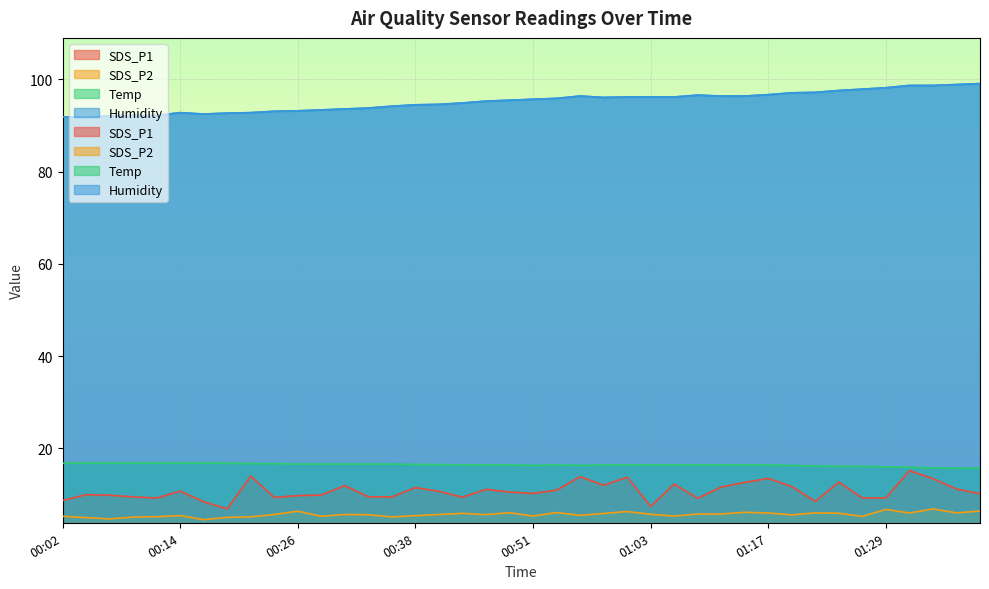

What is the difference between the maximum and minimum values in the SDS_P2 series?

2.3